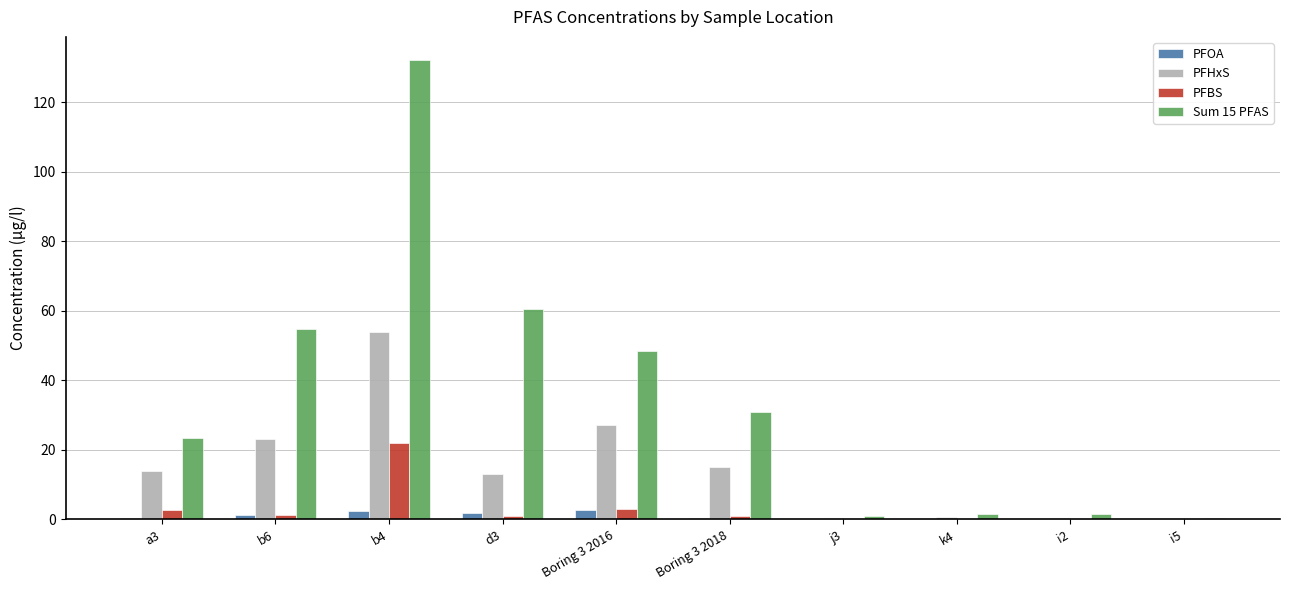

What is the greatest value displayed?

132.1